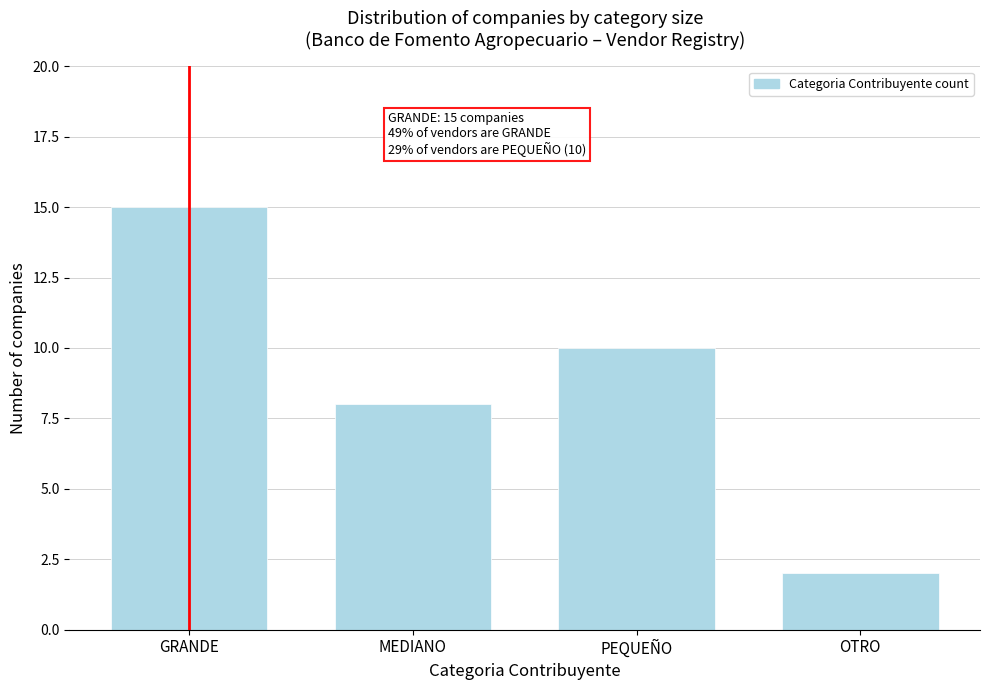

Reading left to right, extract all data points from this chart.

15	8	10	2